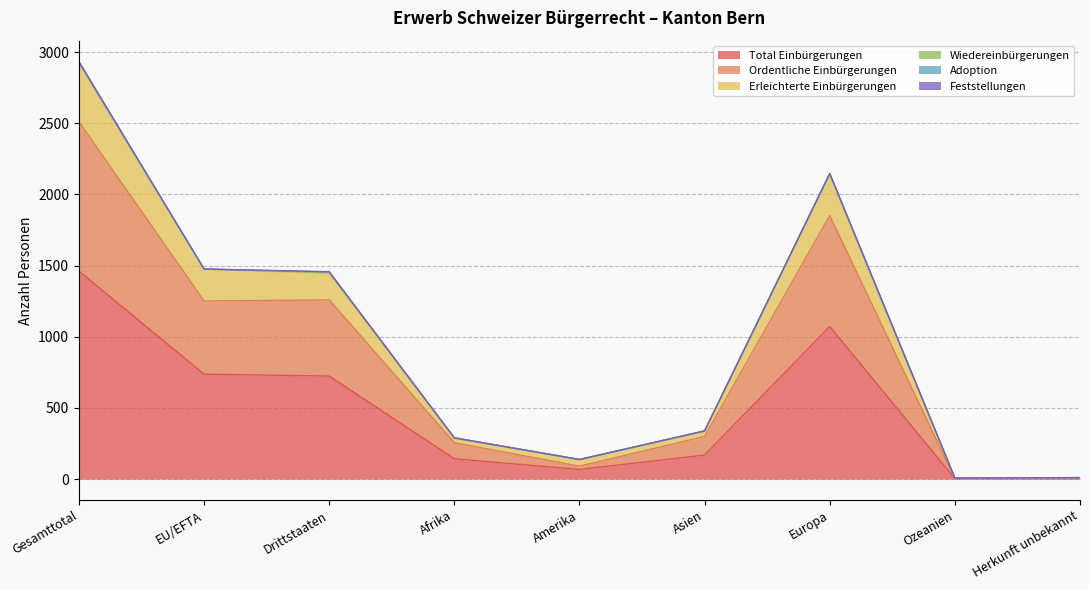

At how many categories does at least one series exceed 769?

4